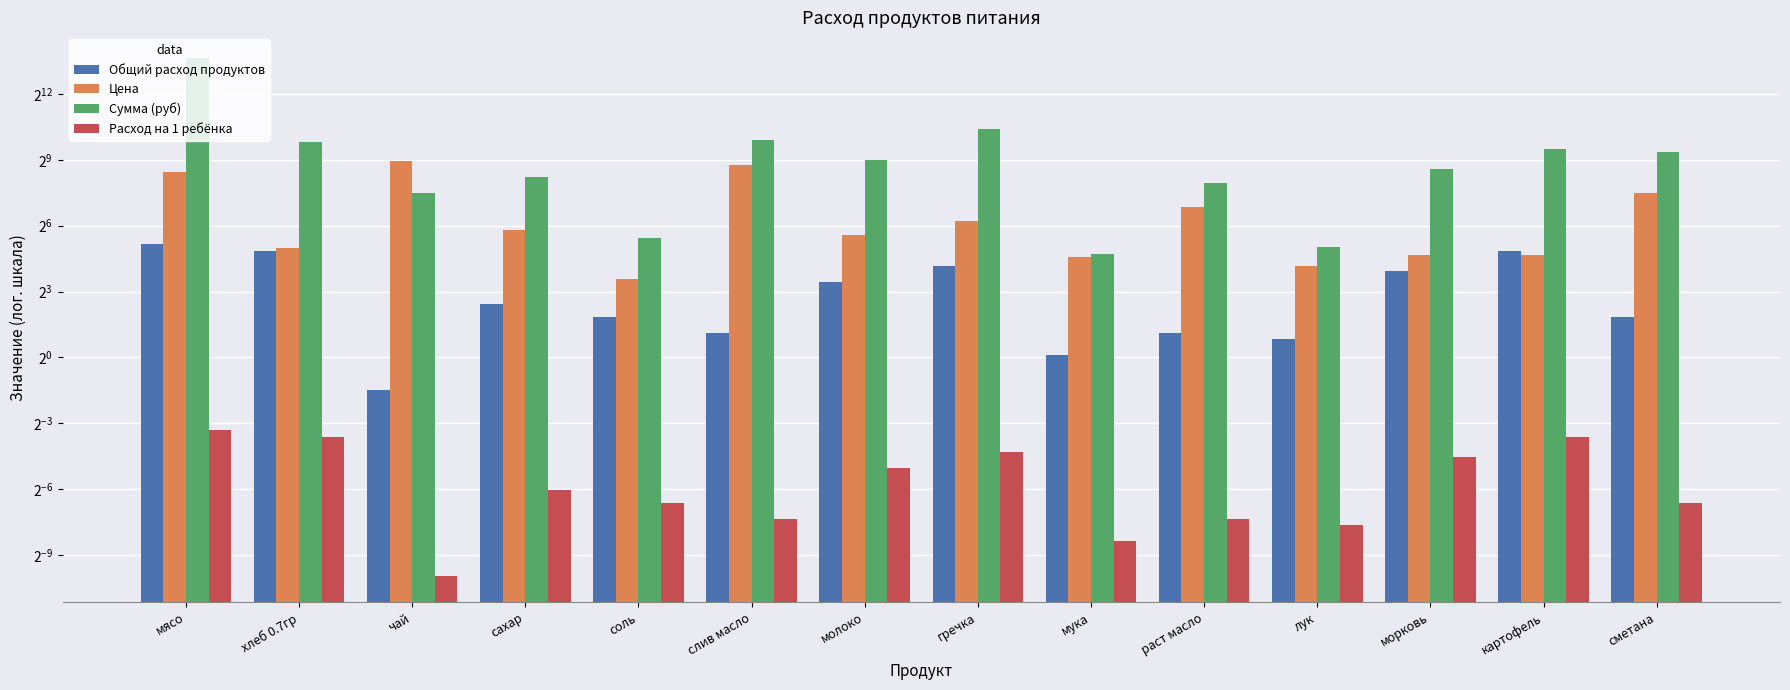

Does the chart contain stacked bars?

No